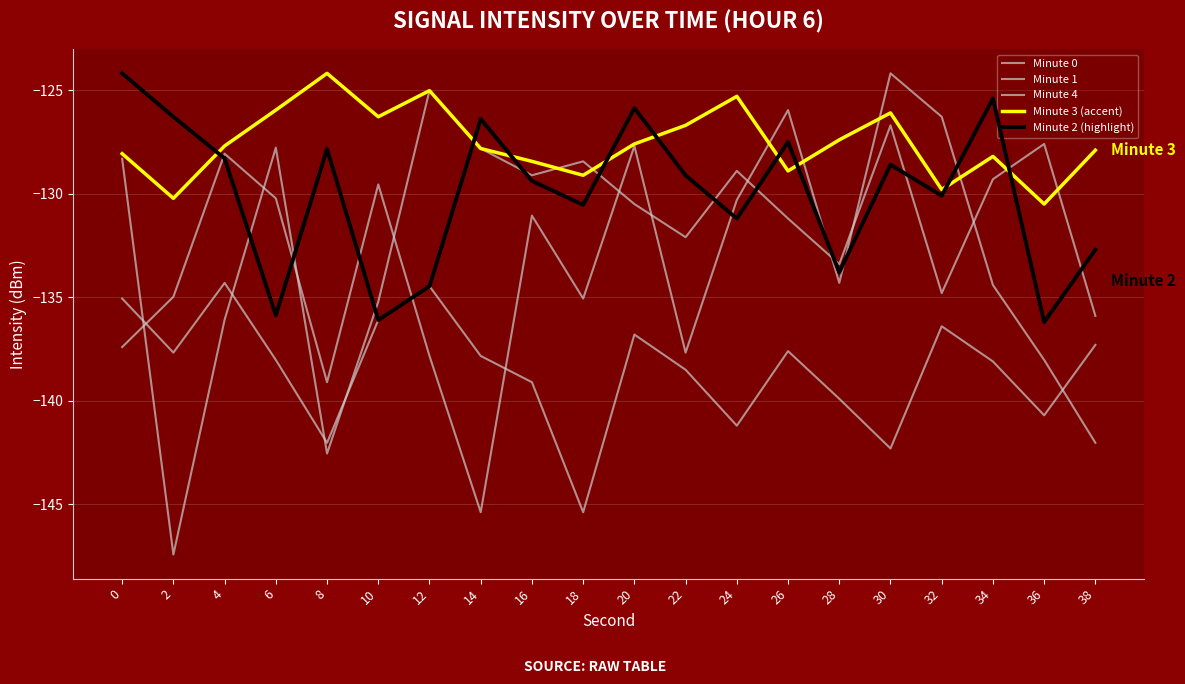

Where is Minute 1 nearest to the value -136?

4